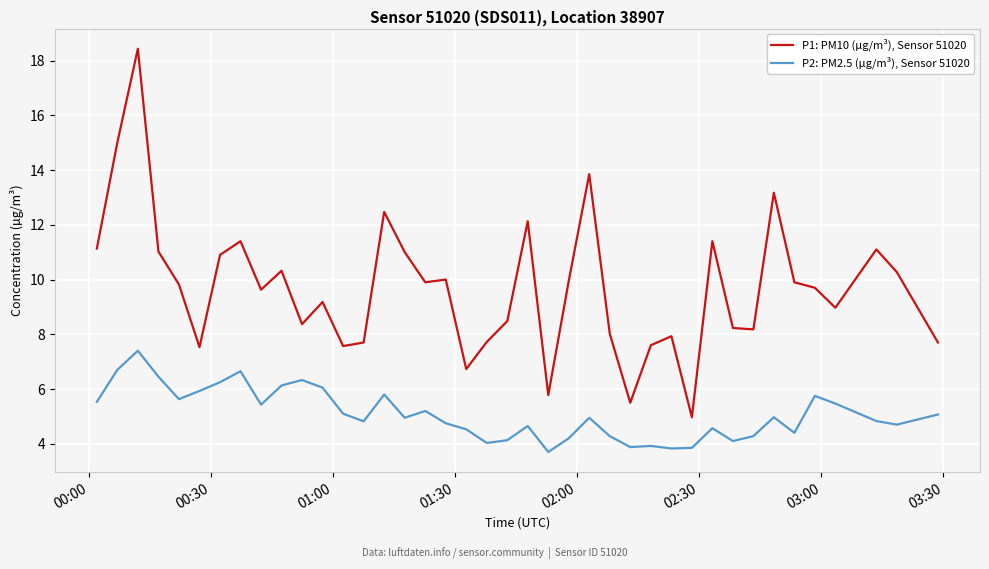

Rank the series by their average value, from highest to lowest.

P1: PM10 (µg/m³), Sensor 51020, P2: PM2.5 (µg/m³), Sensor 51020